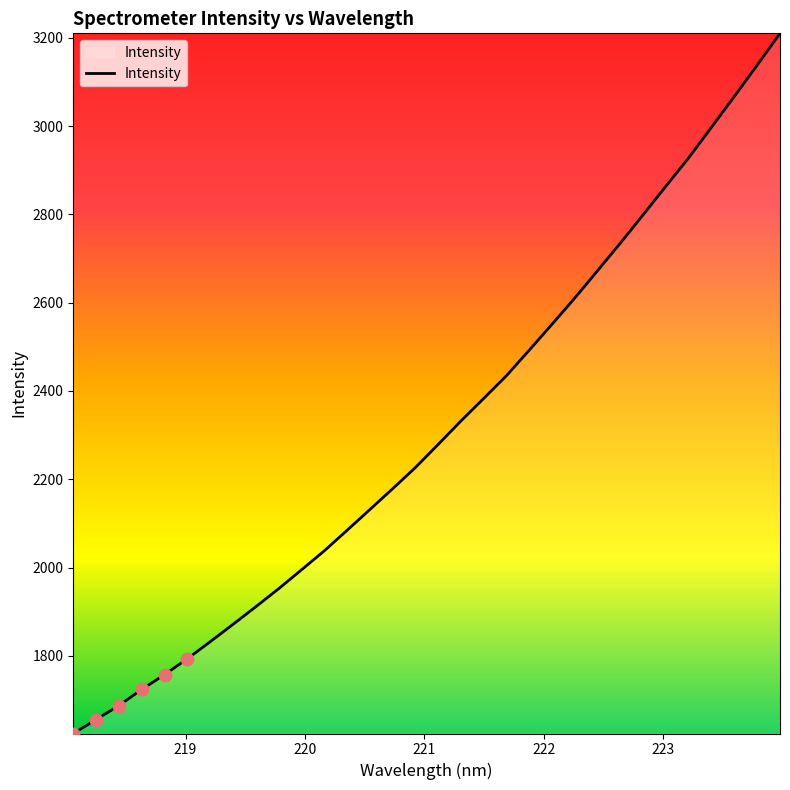

What is the smallest value displayed?

1624.1